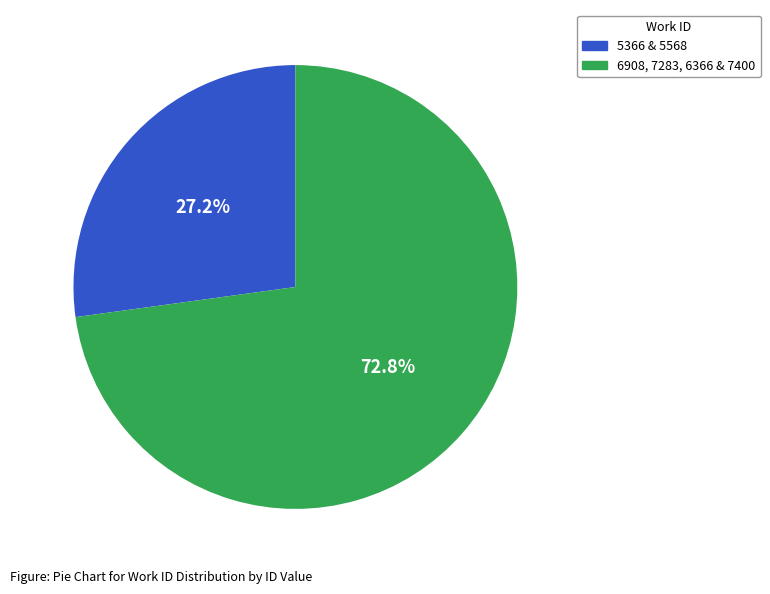

To the nearest percent, what is the difference between the largest and smallest slice percentages?

46%